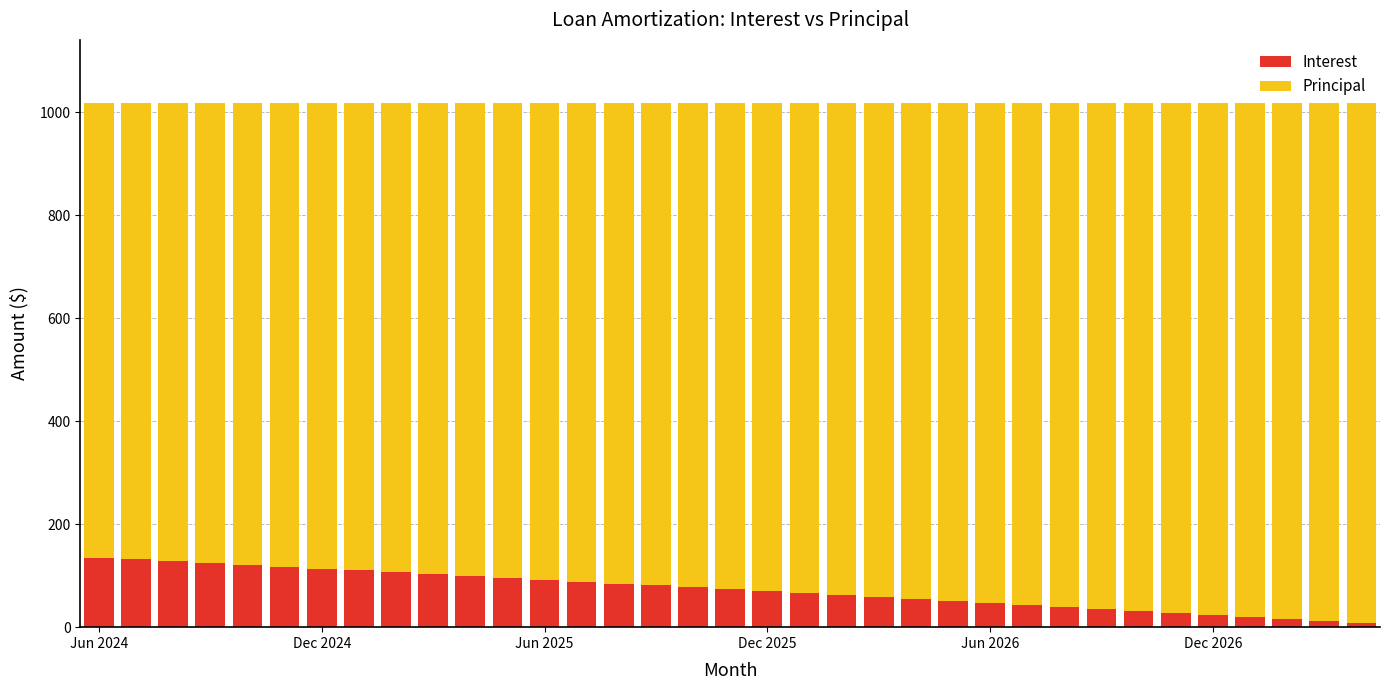

Does the chart contain any negative values?

No